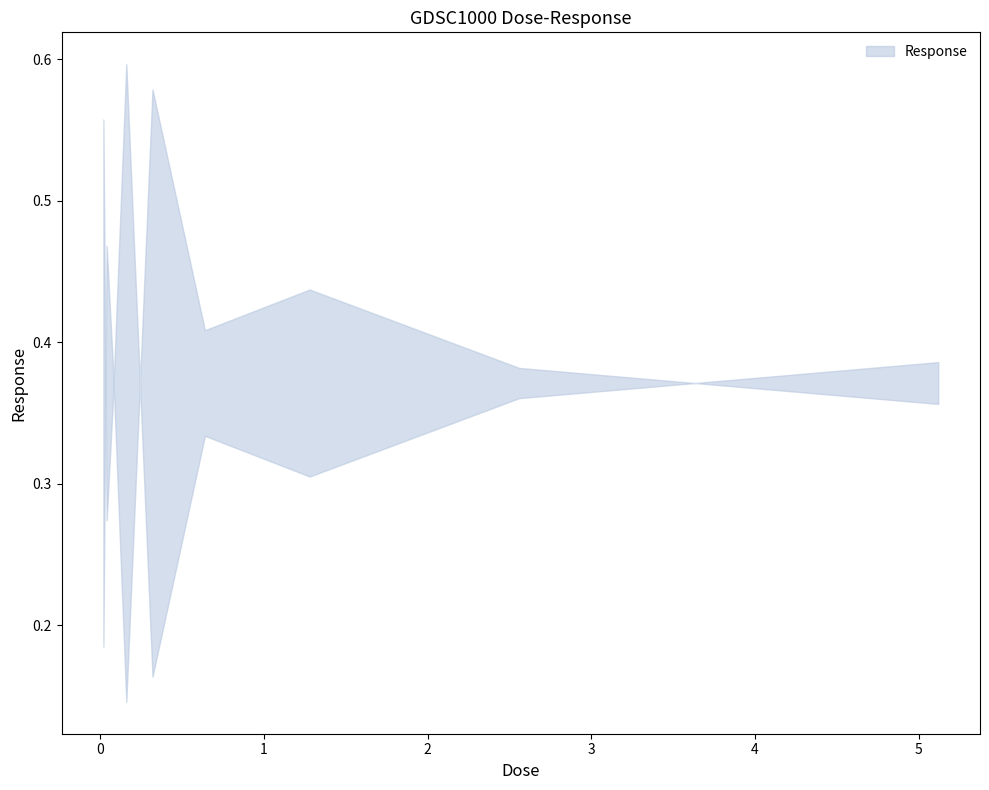

What is the minimum value shown in the chart?

0.2